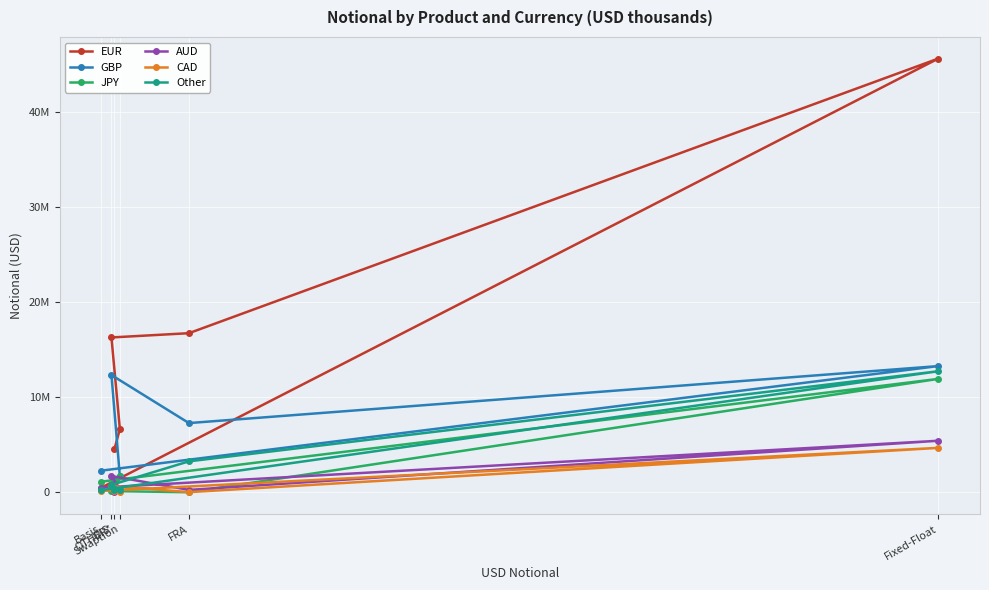

What is the difference between the maximum and minimum values in the Other series?

12524626